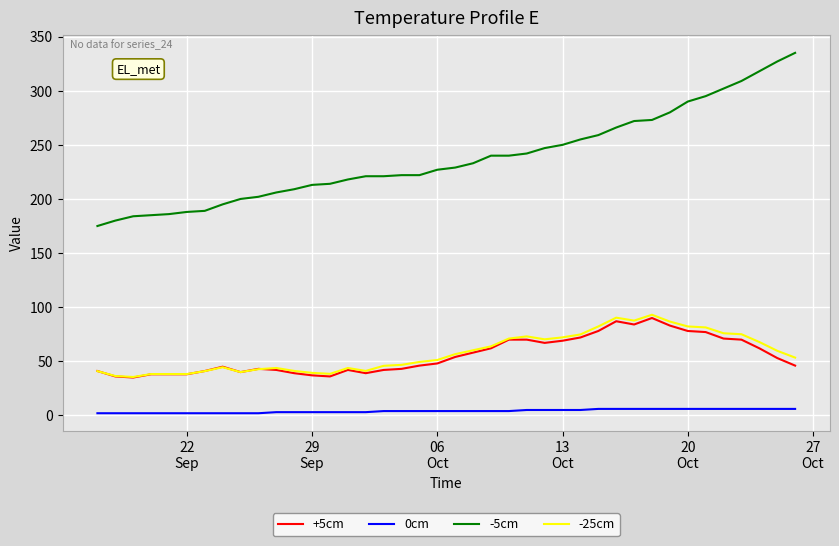

What is the highest value of the -5cm series?

335.0